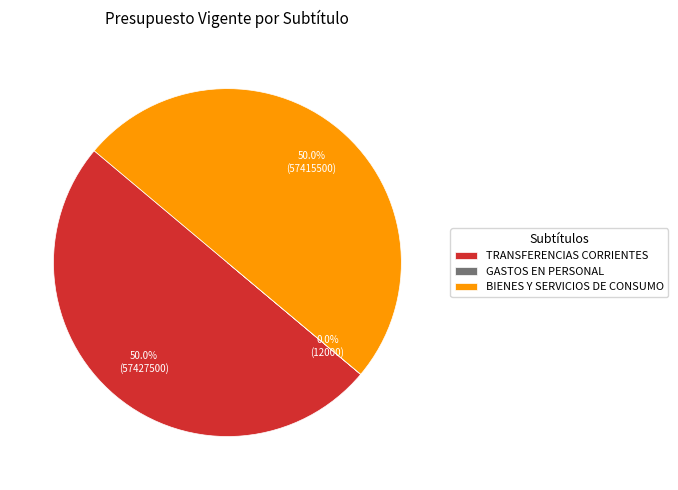

Approximately how many times larger is the value at TRANSFERENCIAS CORRIENTES compared to BIENES Y SERVICIOS DE CONSUMO?

1.0